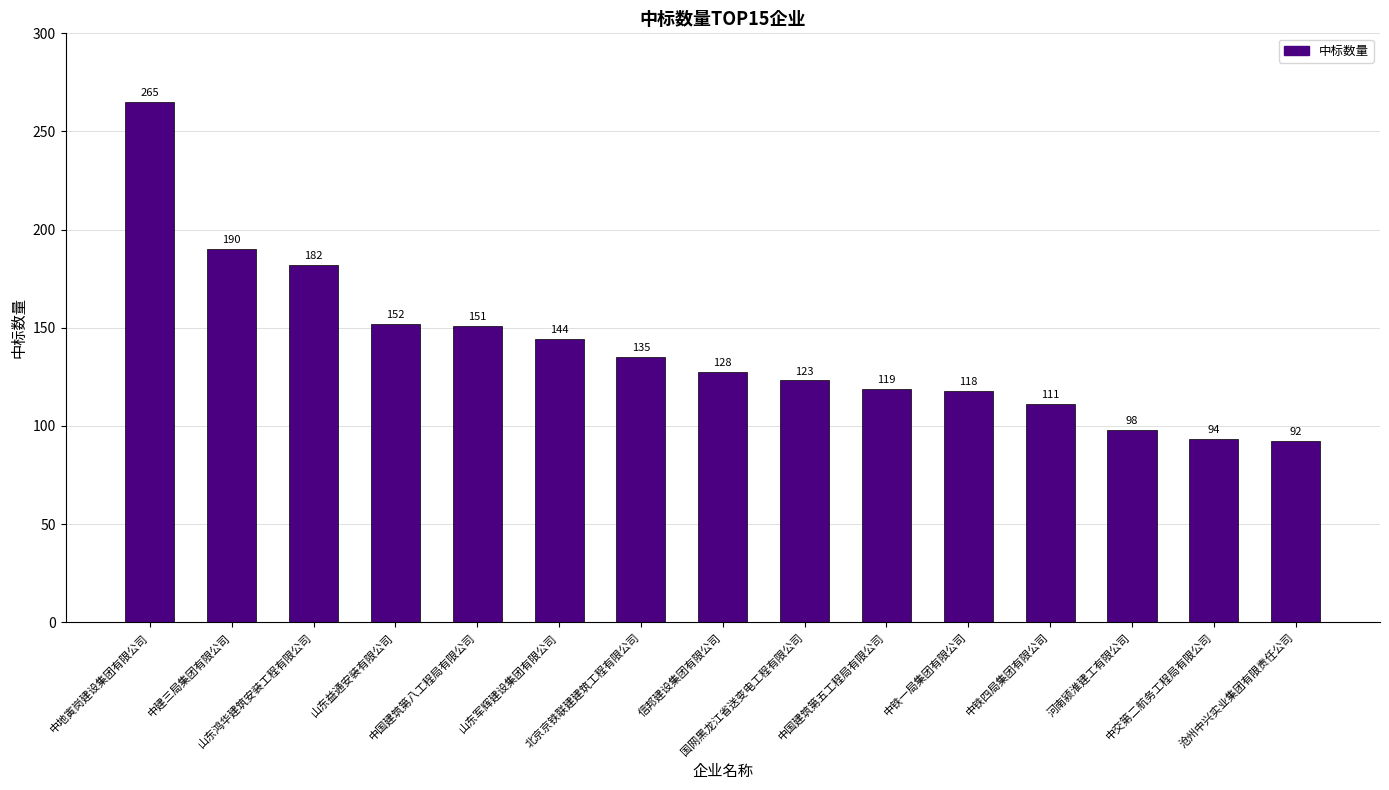

What is the average value?

140.1